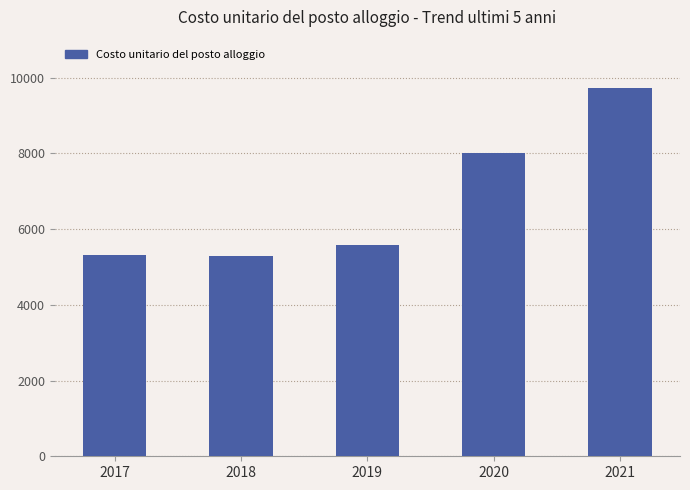

What is the greatest value displayed?

9719